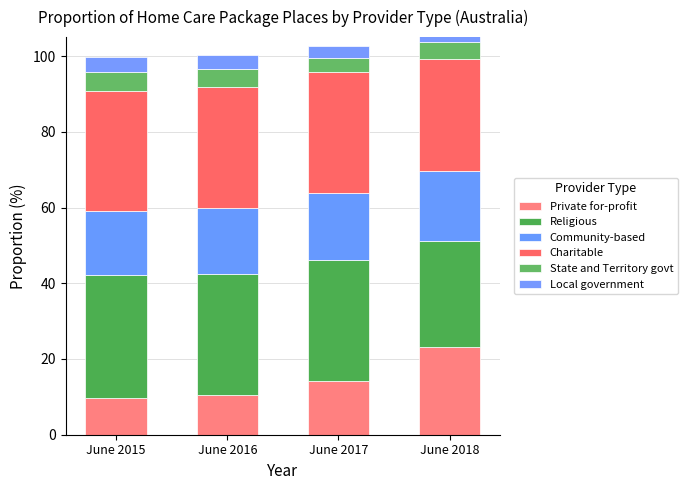

Is the value of Religious at June 2017 greater than the value of Charitable at June 2015?

Yes